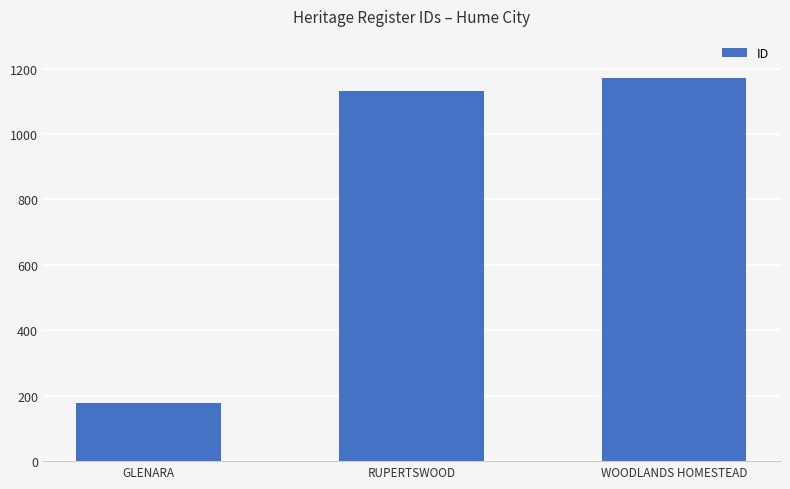

What is the maximum value shown in the chart?

1172